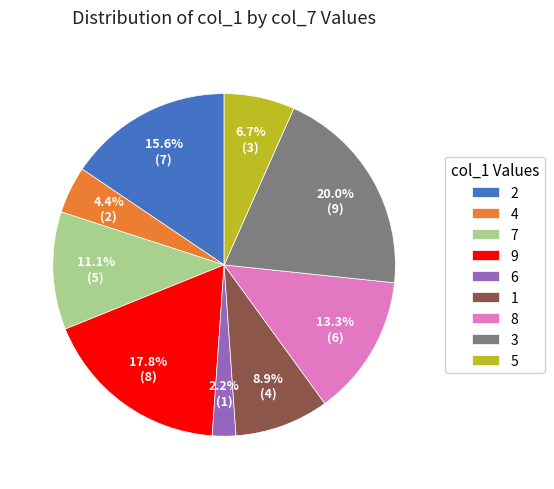

How many slices are in this pie chart?

9